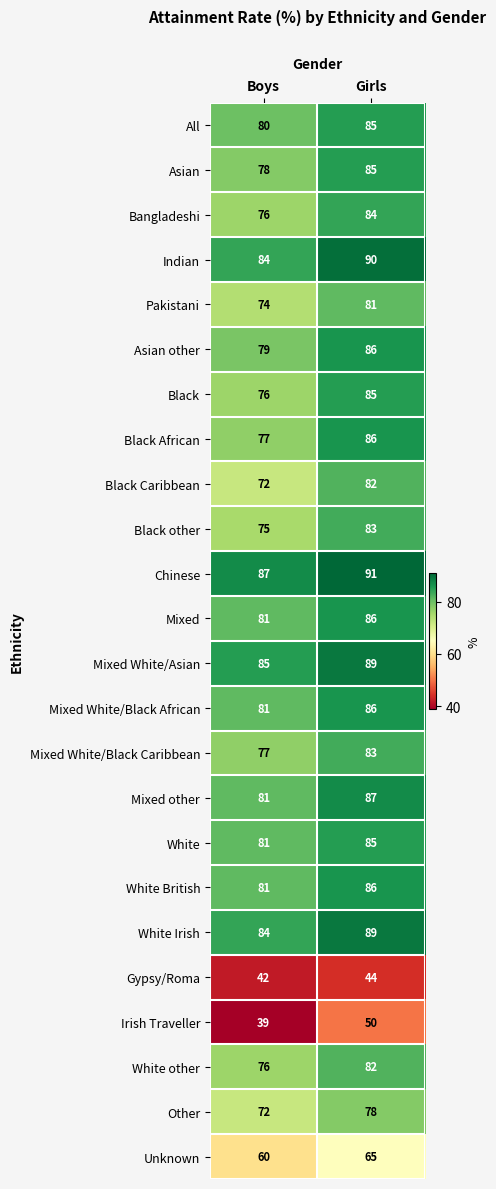

Is it true that White other equals 82 at Girls?

True